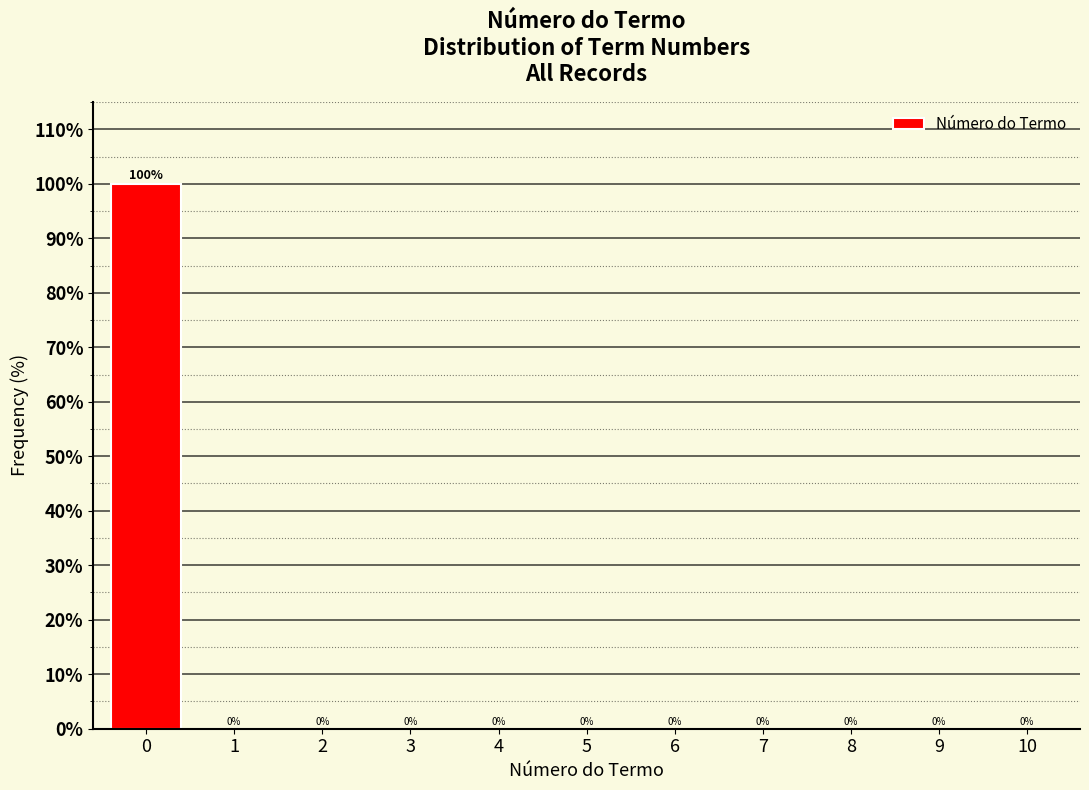

Reading left to right, what are all the values shown in this chart?

0=100	1=0	2=0	3=0	4=0	5=0	6=0	7=0	8=0	9=0	10=0